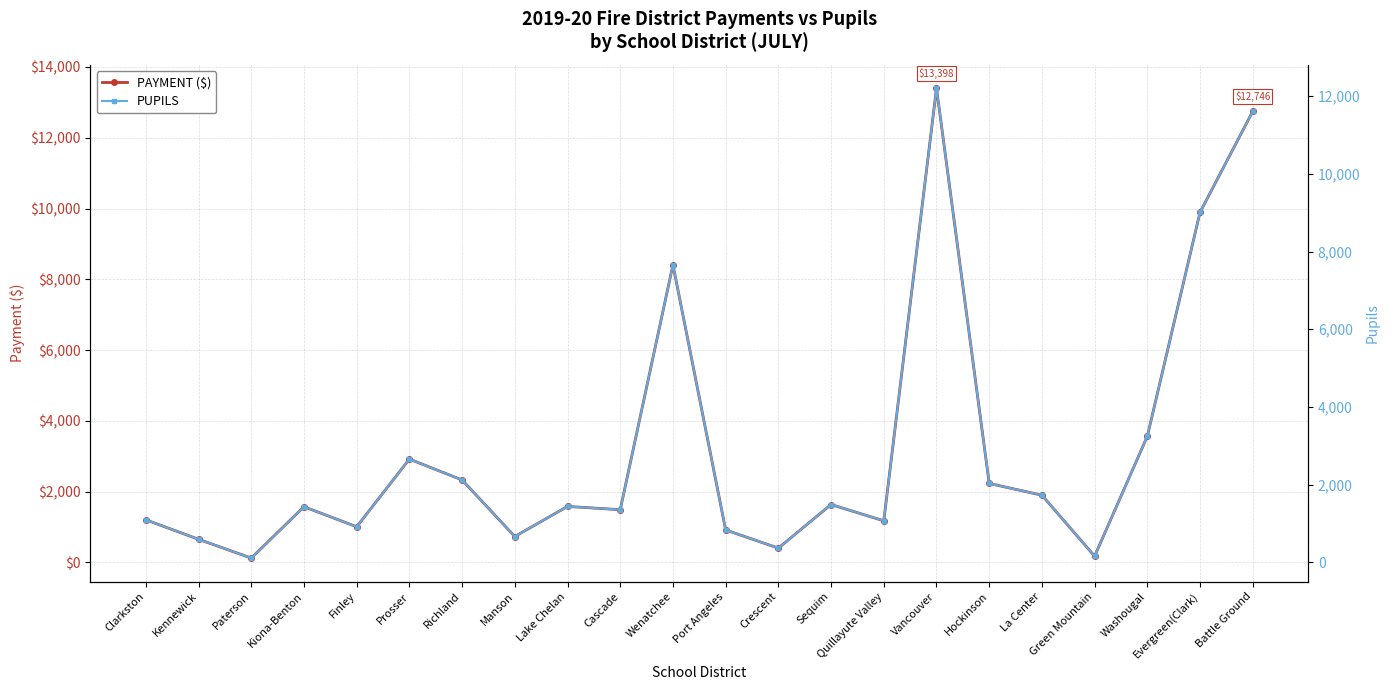

Where is PAYMENT ($) nearest to the value 6759?

Wenatchee